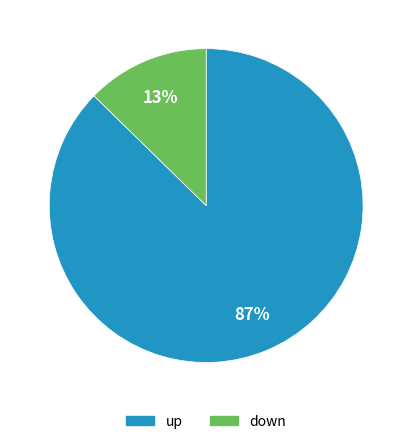

To the nearest percent, what is the average slice percentage?

50%